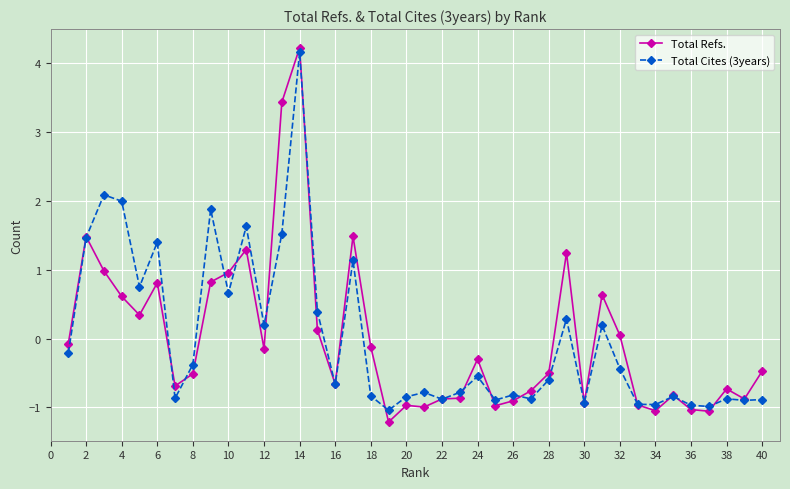

What is the lowest value of the Total Refs. series?

-1.2